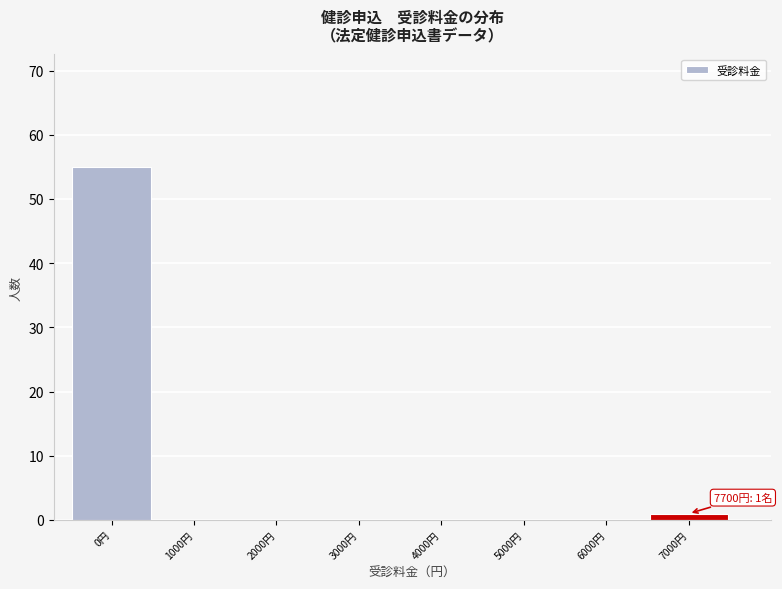

Reading left to right, what are all the values shown in this chart?

0円=55	1000円=0	2000円=0	3000円=0	4000円=0	5000円=0	6000円=0	7000円=1